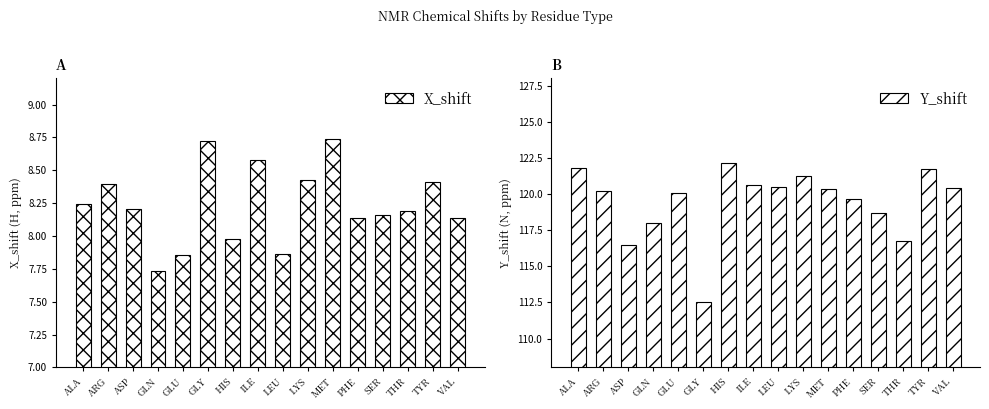

What is the smallest value displayed?

7.7